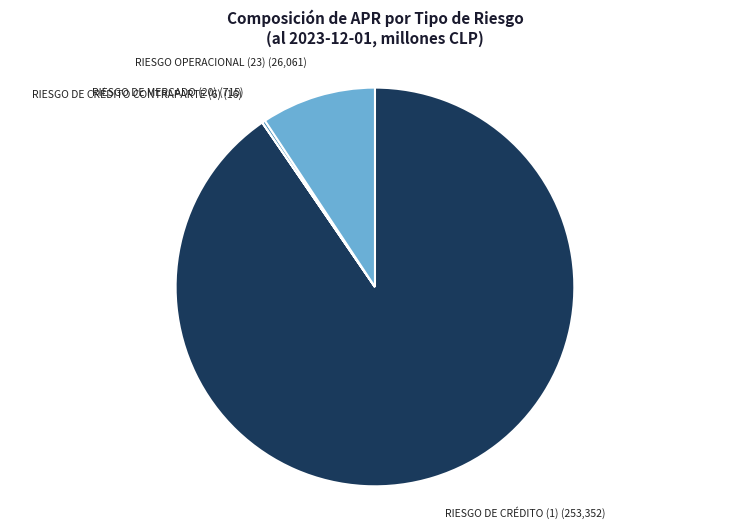

Combined, do RIESGO DE CRÉDITO (1) (253,352) and RIESGO OPERACIONAL (23) (26,061) account for over 50%?

Yes